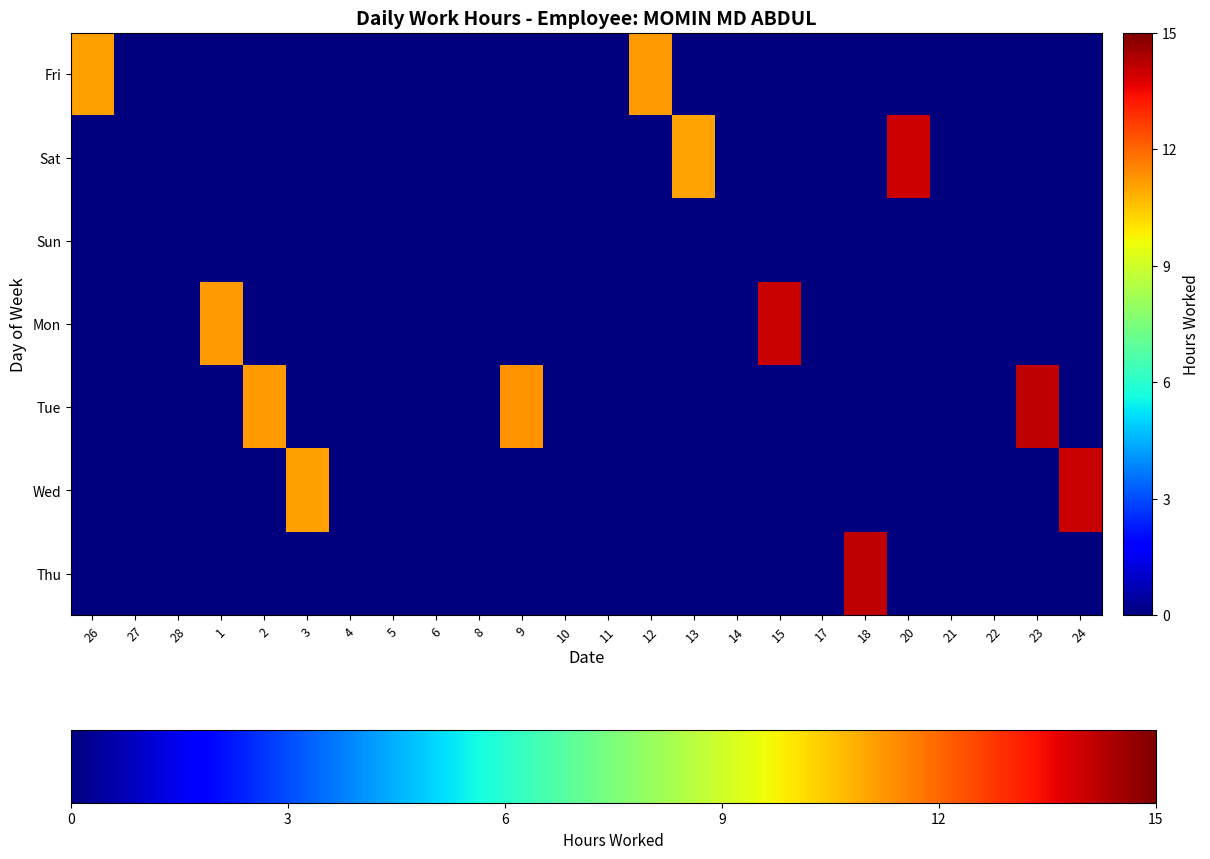

At how many categories does at least one series exceed 2?

12